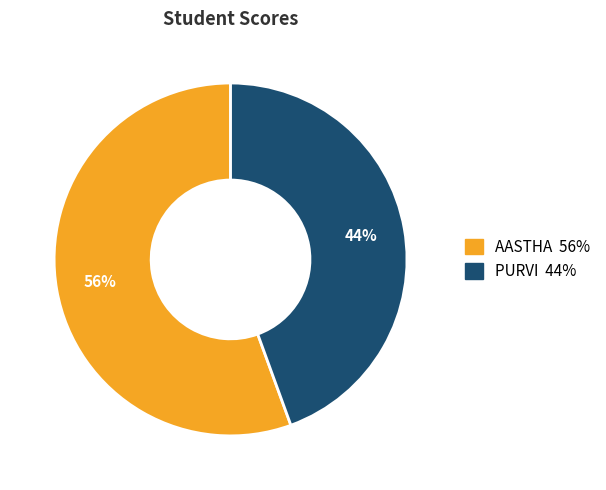

Which slice is the largest?

AASTHA